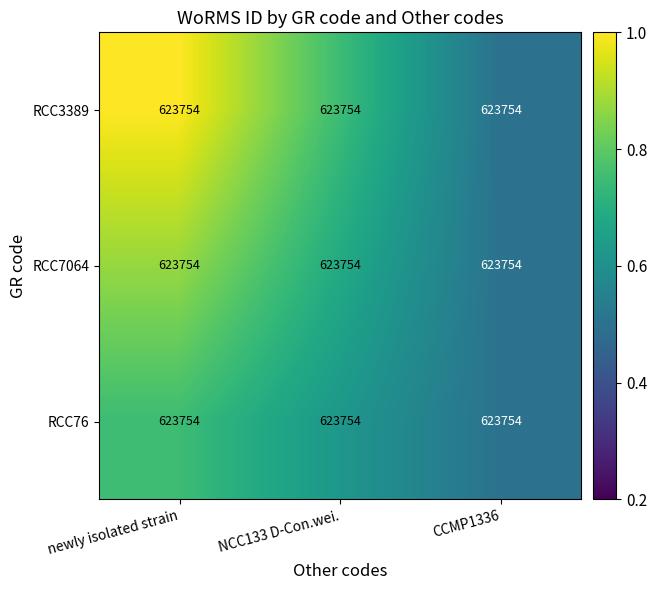

What is the maximum value for RCC76?

0.8